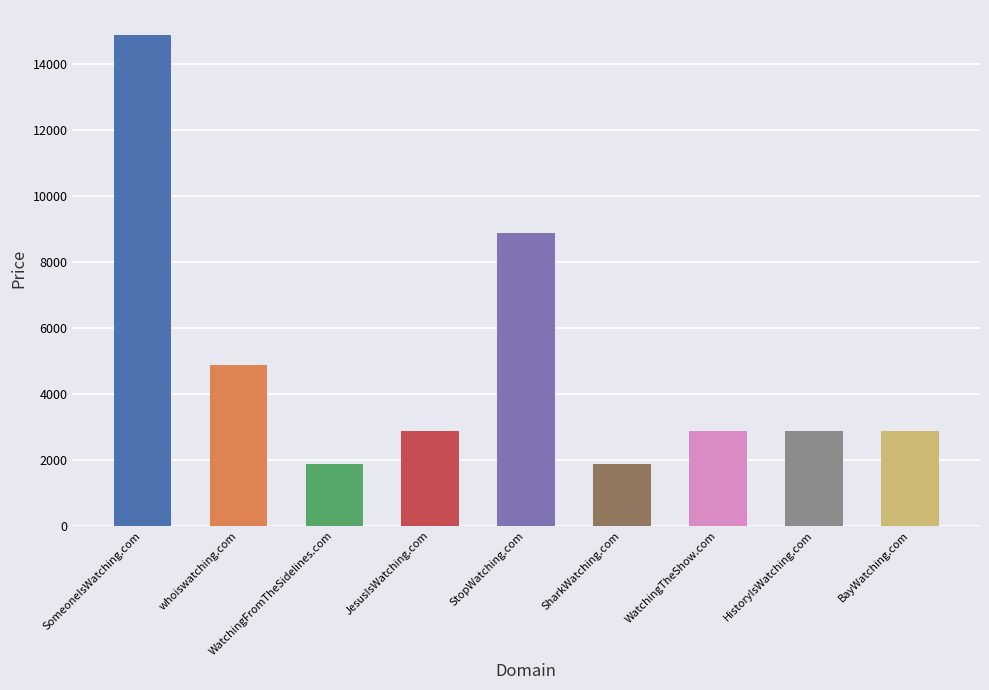

At which label does the data first exceed 2888?

SomeoneIsWatching.com